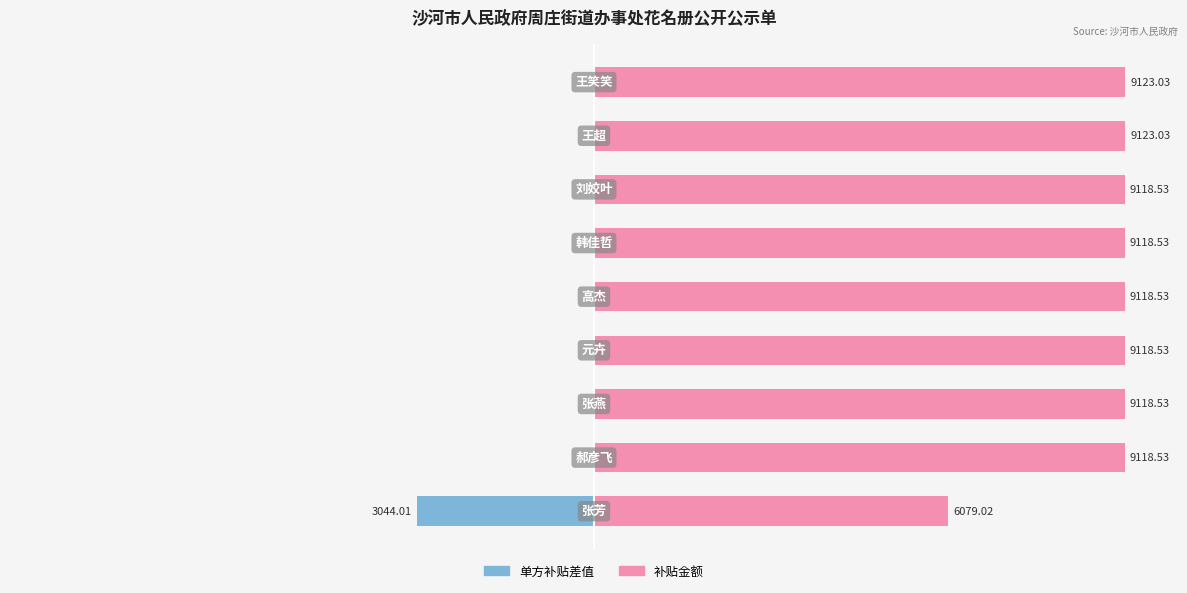

Which series has the largest total across all categories?

补贴金额